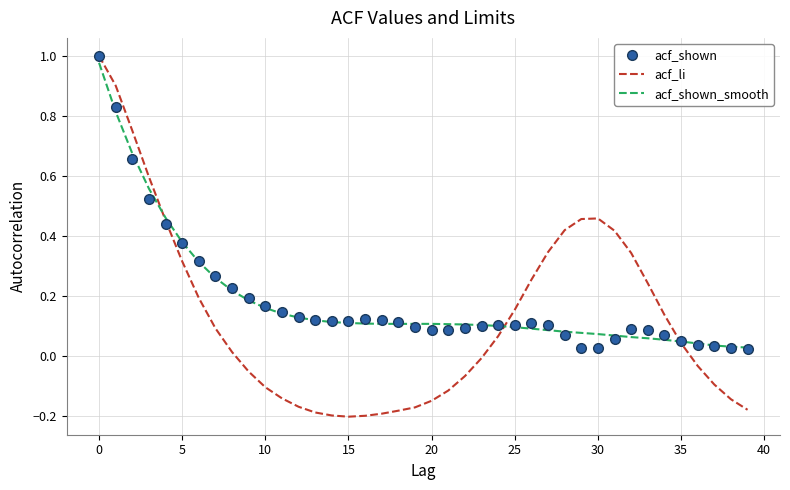

Which series has the largest range (max minus min)?

acf_li